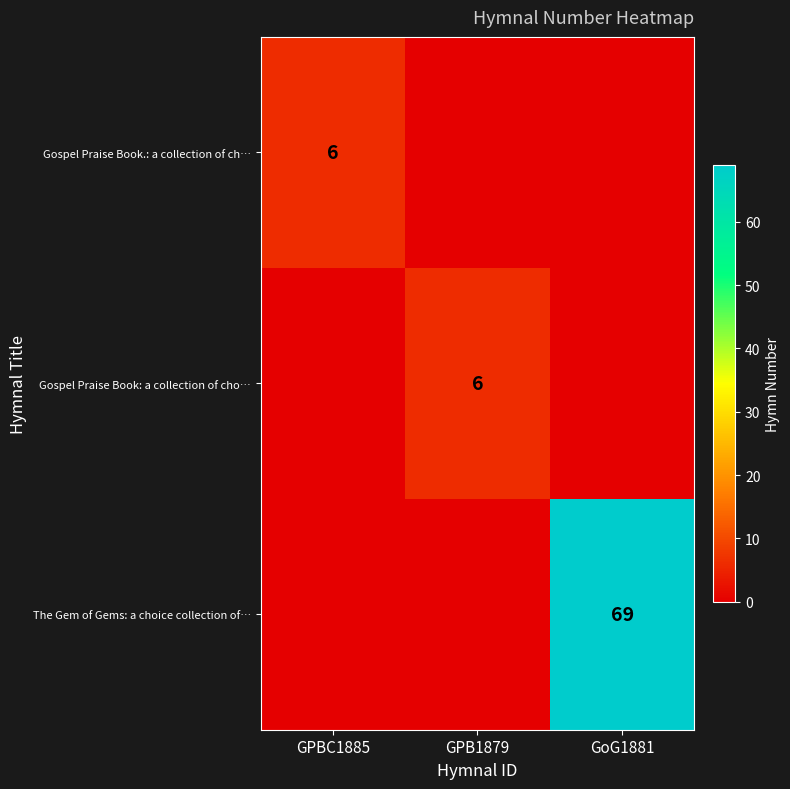

The value of Gospel Praise Book.: a collection of ch… at GPBC1885 is 6. True or false?

True